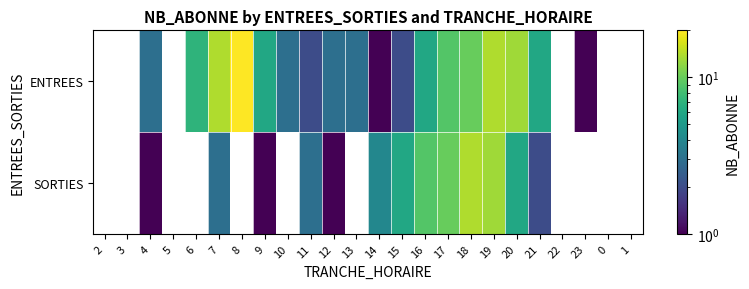

What is the approximate value of ENTREES at 17?

9.0